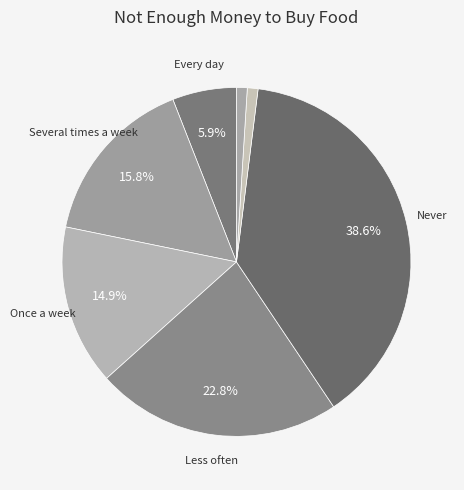

Which category has the smallest portion of the pie?

Refuse to answer